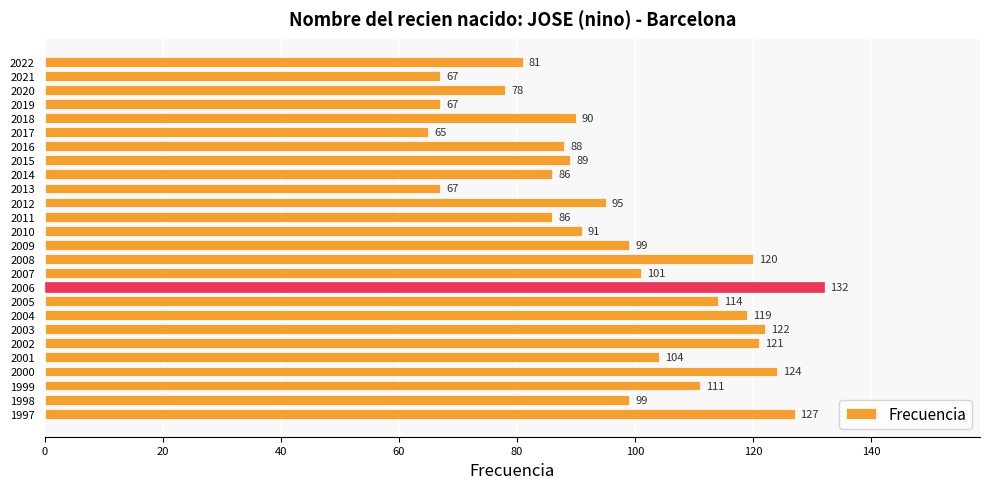

What is the value of the 16th bar from the top?

101